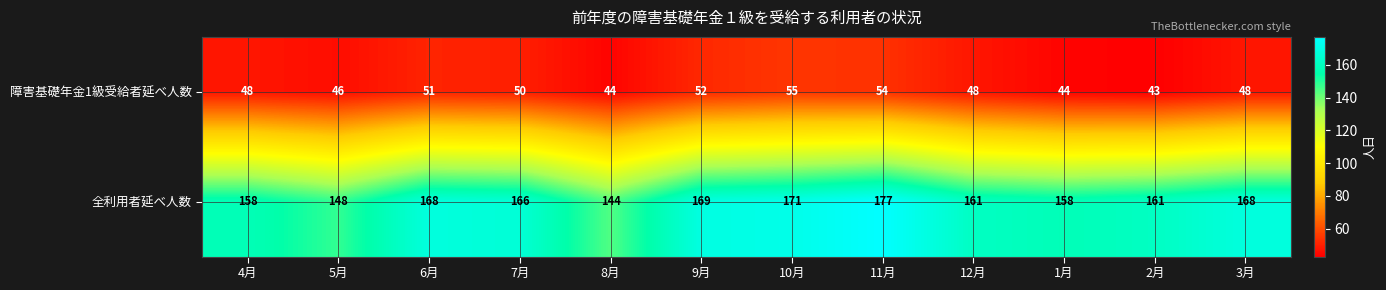

At which category is the sum across all series the highest?

11月